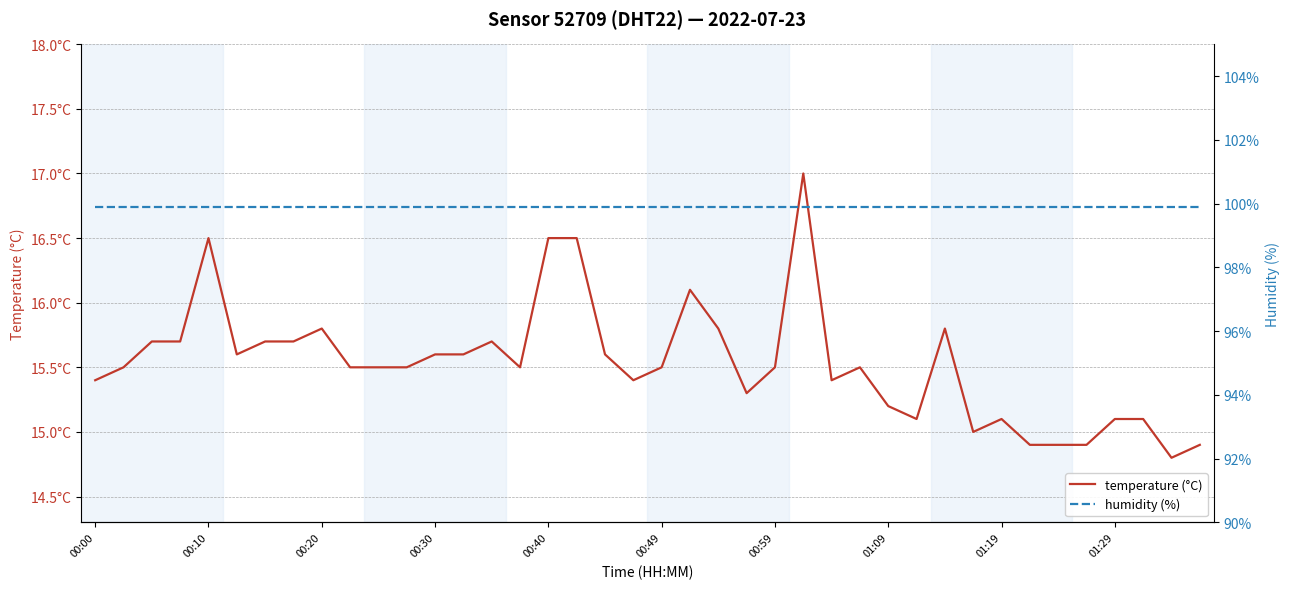

List the series in order of their overall mean, highest first.

humidity (%), temperature (°C)